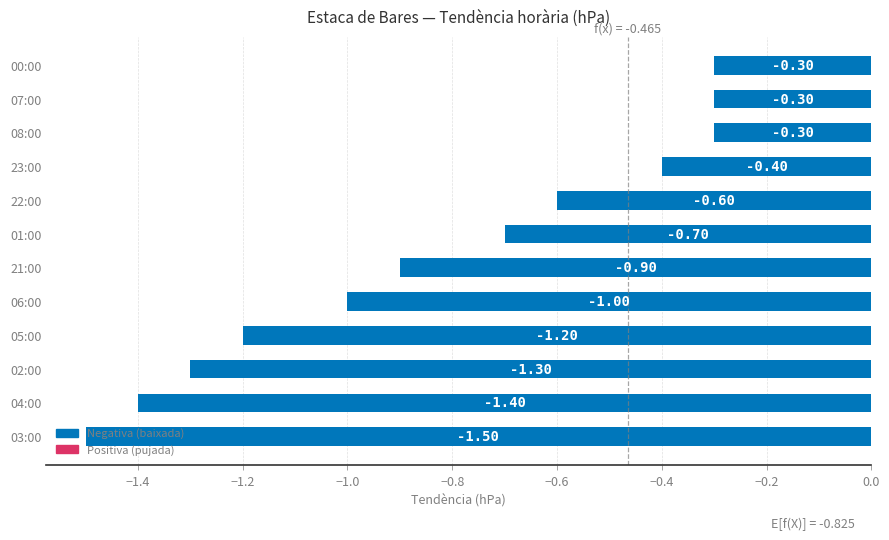

How many data points does each series have?

12